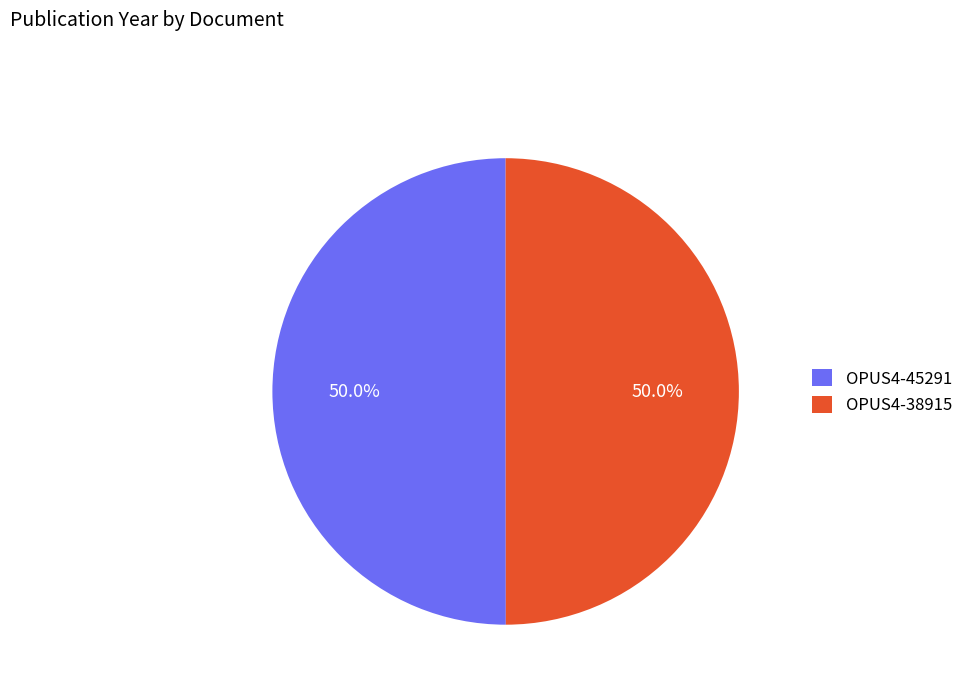

What is the ratio of the value at OPUS4-45291 to the value at OPUS4-38915?

1.0